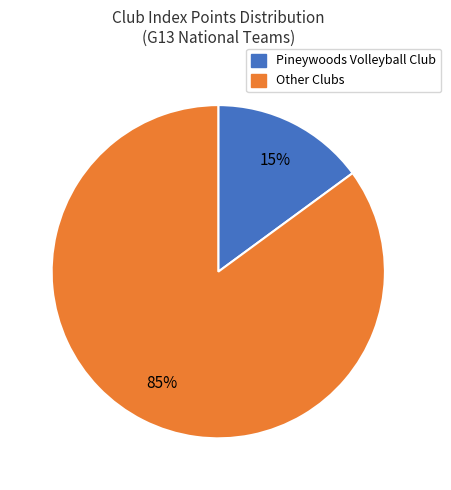

Is there any slice that represents more than half of the pie?

Yes